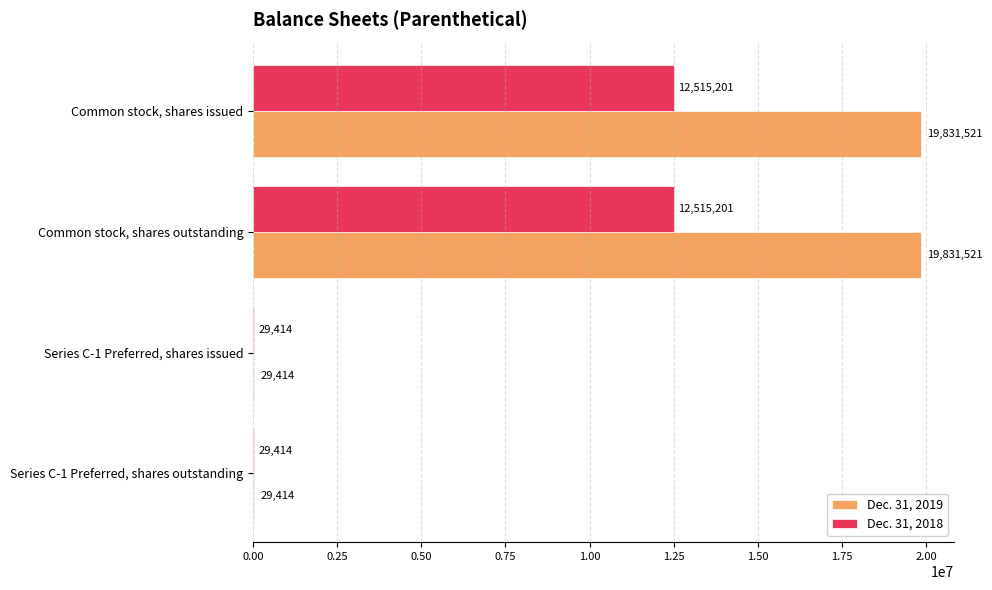

What is the sum of all Dec. 31, 2019 values?

39721870